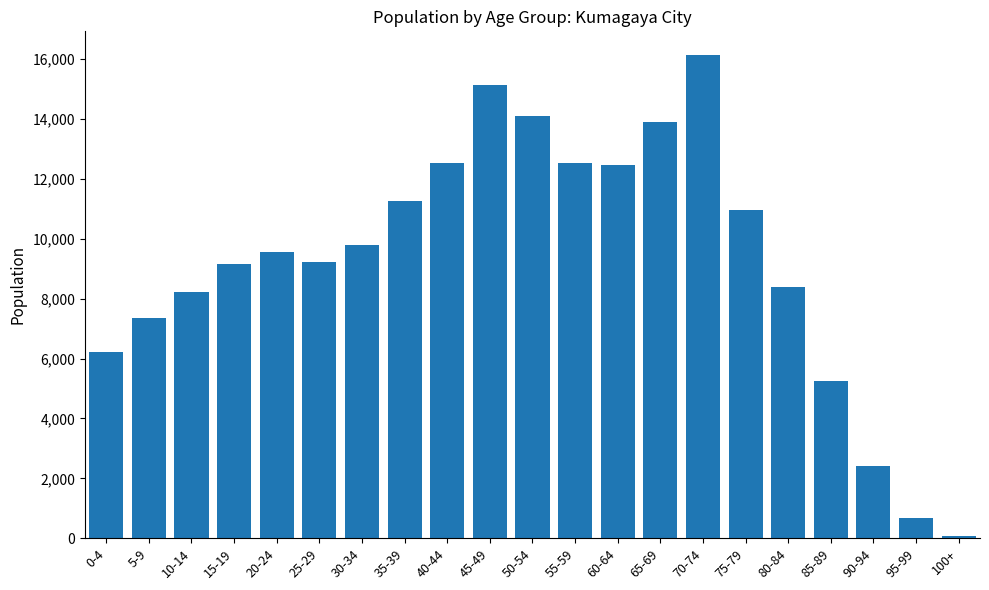

What is the label of the 12th bar from the right?

45-49